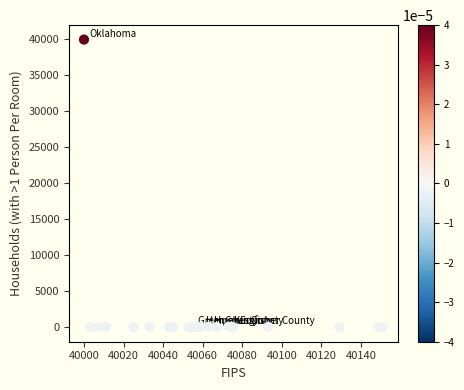

What is the range of Y values (max minus min)?

39961